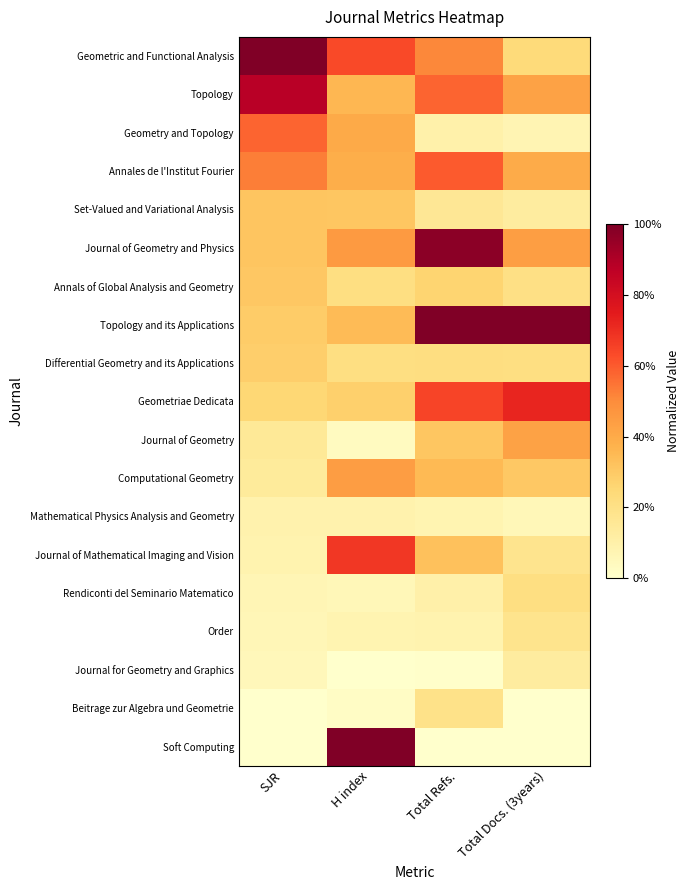

Which has a higher value, H index or Total Docs. (3years)?

H index